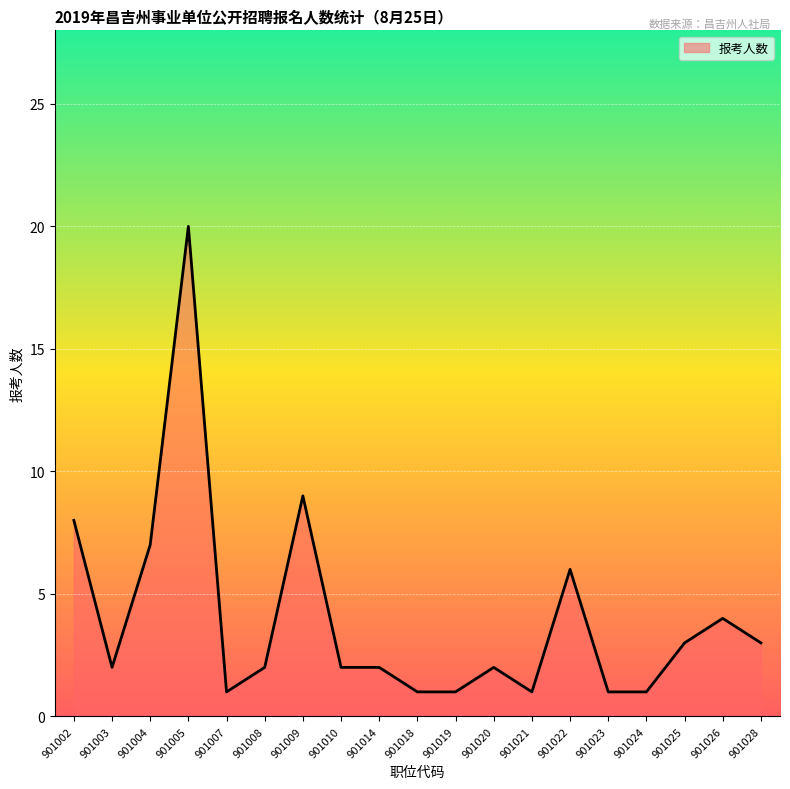

True or false: the data has more than 2 interior local peaks.

True